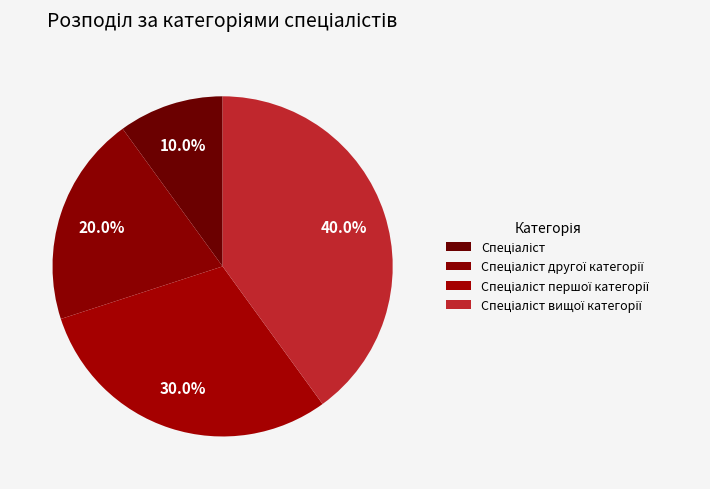

Do Спеціаліст вищої категорії and Спеціаліст першої категорії together represent more than half of the pie?

Yes